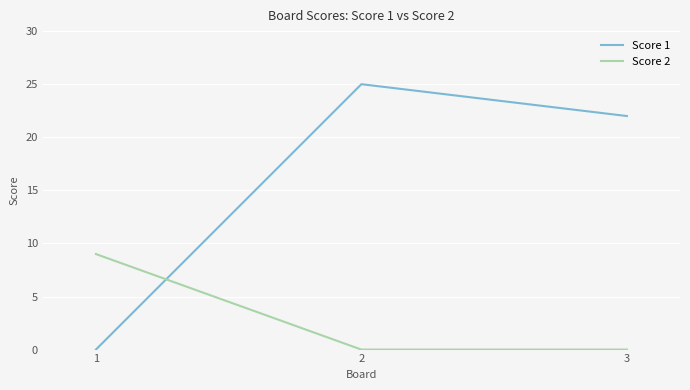

What is the average value of the Score 1 series?

16